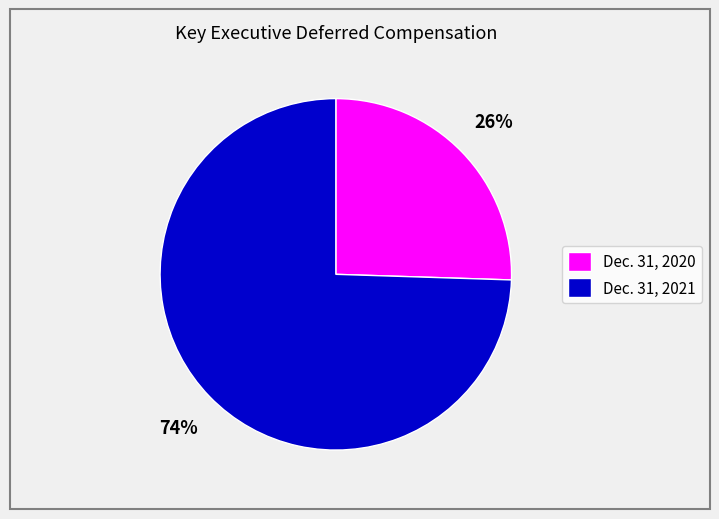

Combined, do Dec. 31, 2021 and Dec. 31, 2020 account for over 50%?

Yes